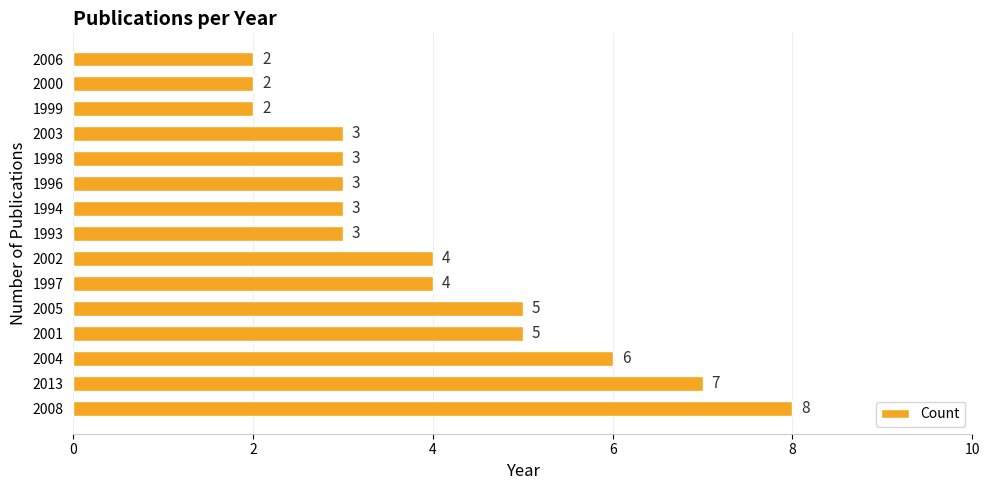

At which category does the chart reach its peak across all series?

2008